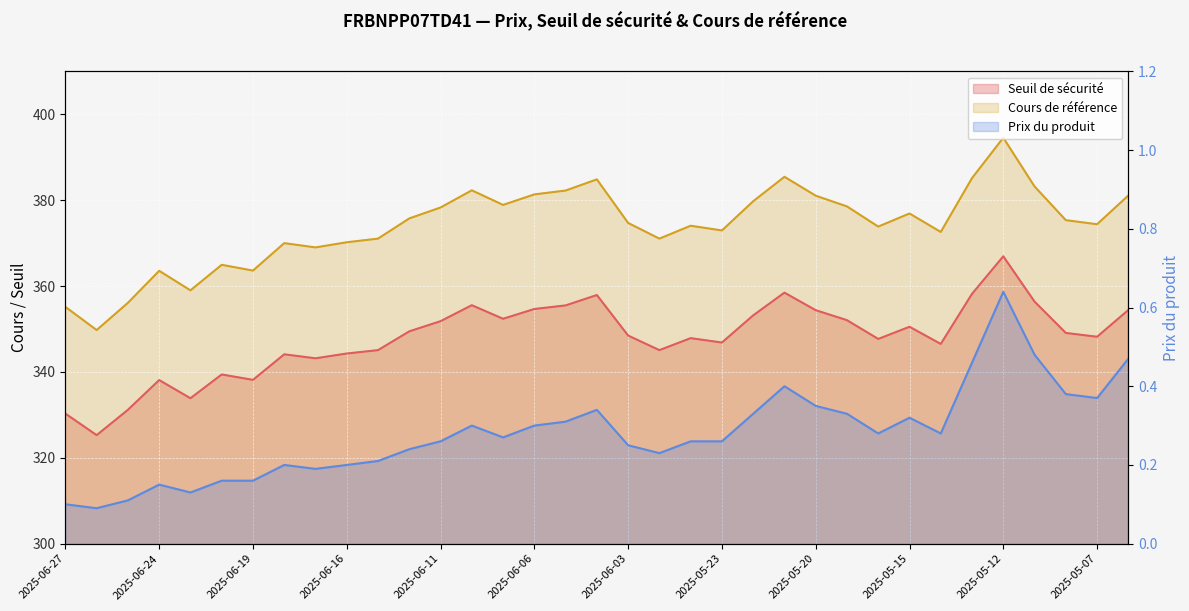

How many lines are shown in the chart?

3